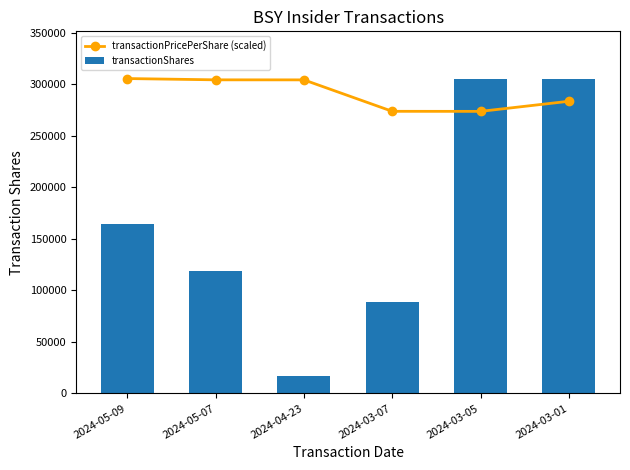

At which category is the sum across all series the highest?

2024-03-01